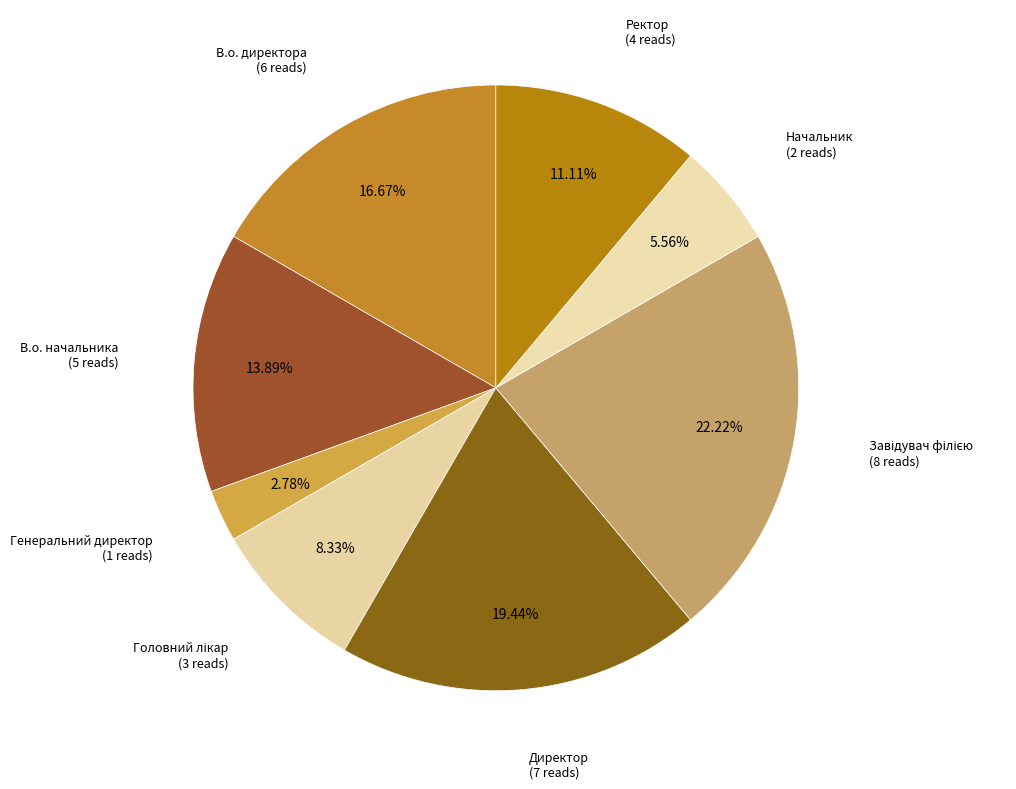

What is the largest slice in the pie chart?

Завідувач філією